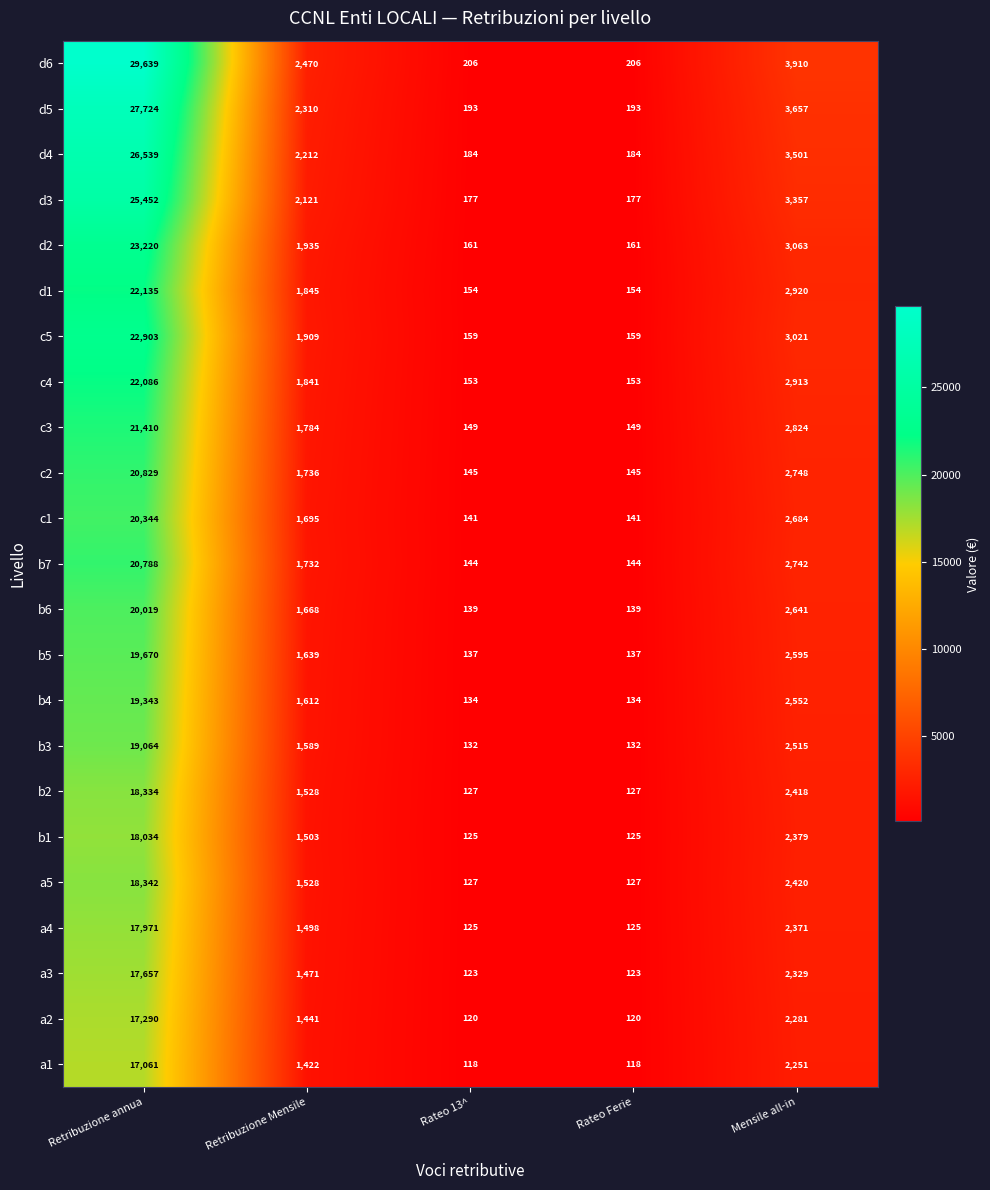

Which series has the largest range (max minus min)?

d6